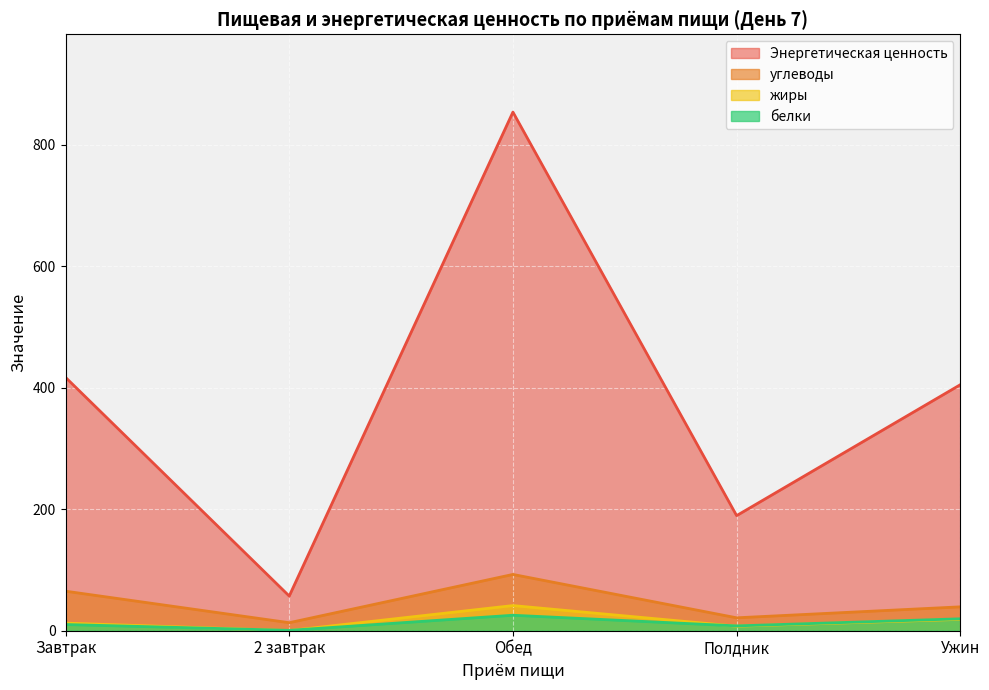

The value of жиры at Обед is 41.4. True or false?

True